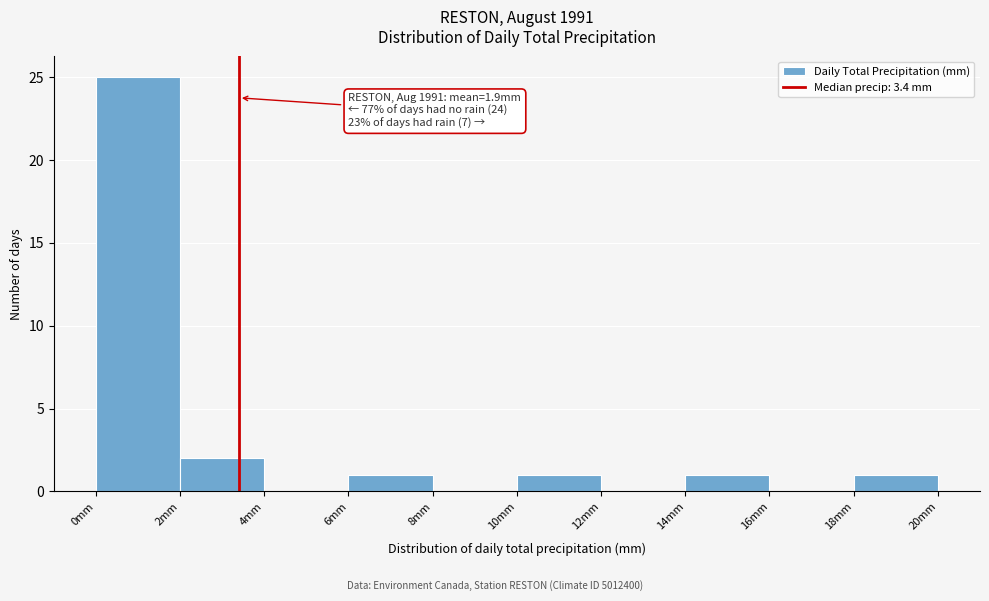

Over which range of the x-axis is the bar tallest?

0 to 2